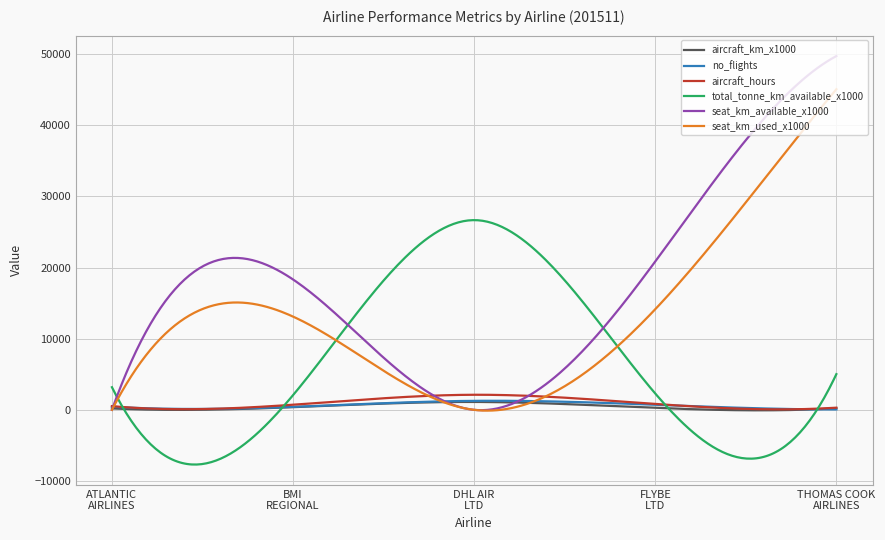

What is the minimum value shown in the chart?

-7692.7